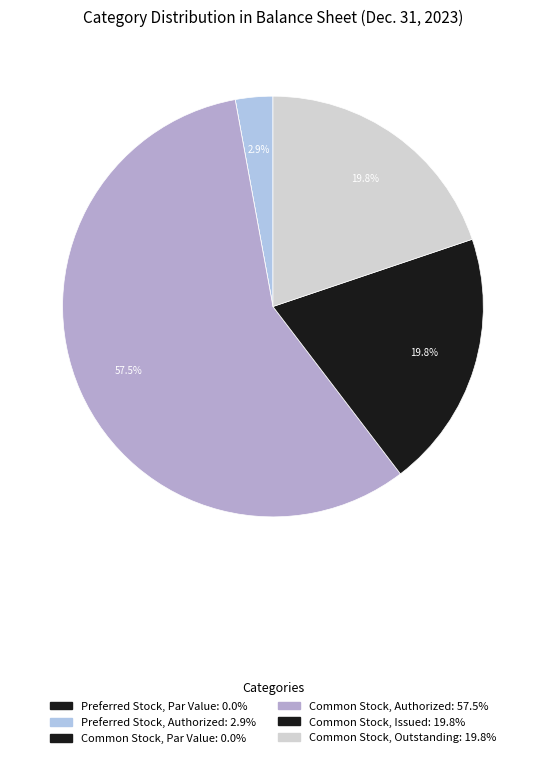

Is Common Stock, Authorized the majority of the pie?

Yes